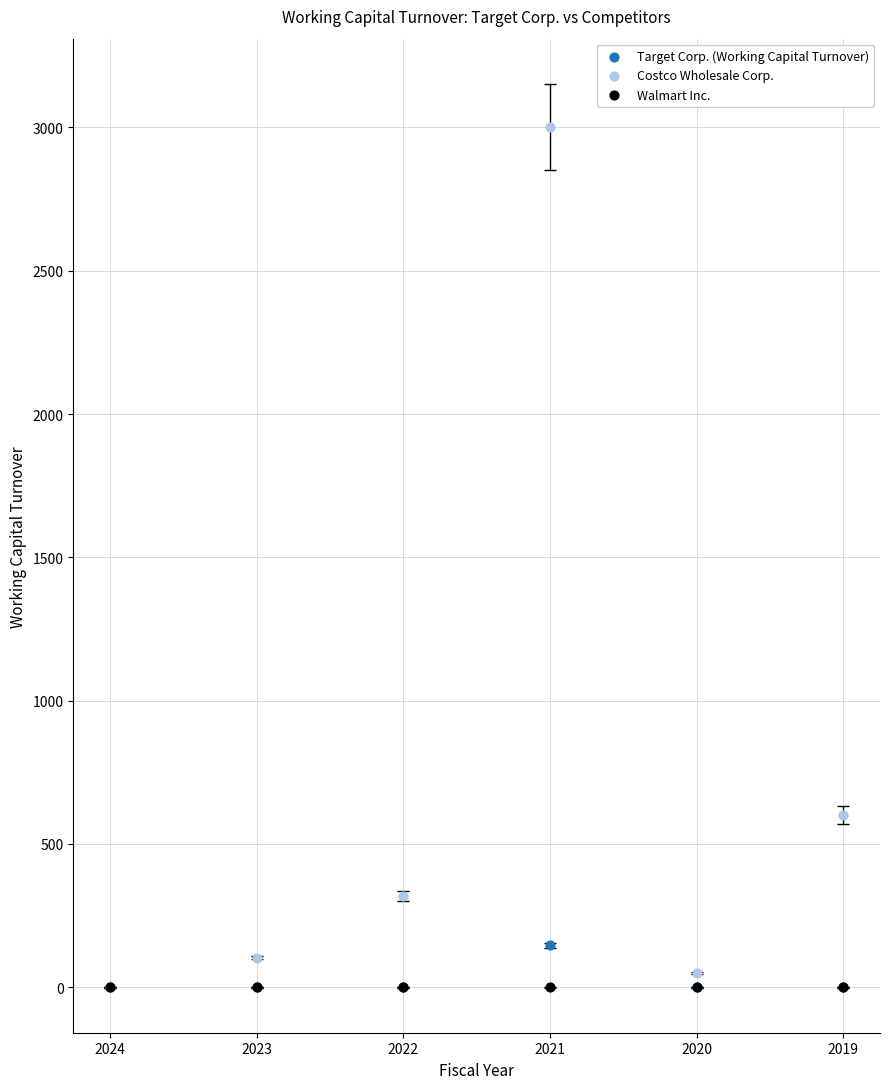

What are all the series names shown in the legend?

Target Corp. (Working Capital Turnover), Costco Wholesale Corp., Walmart Inc.